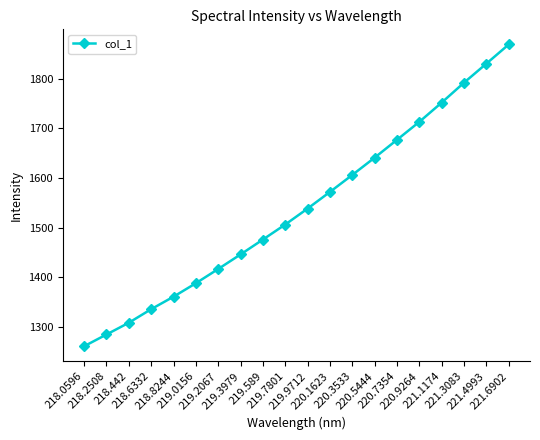

What is the change in value from 218.8244 to 219.589?

+115.1